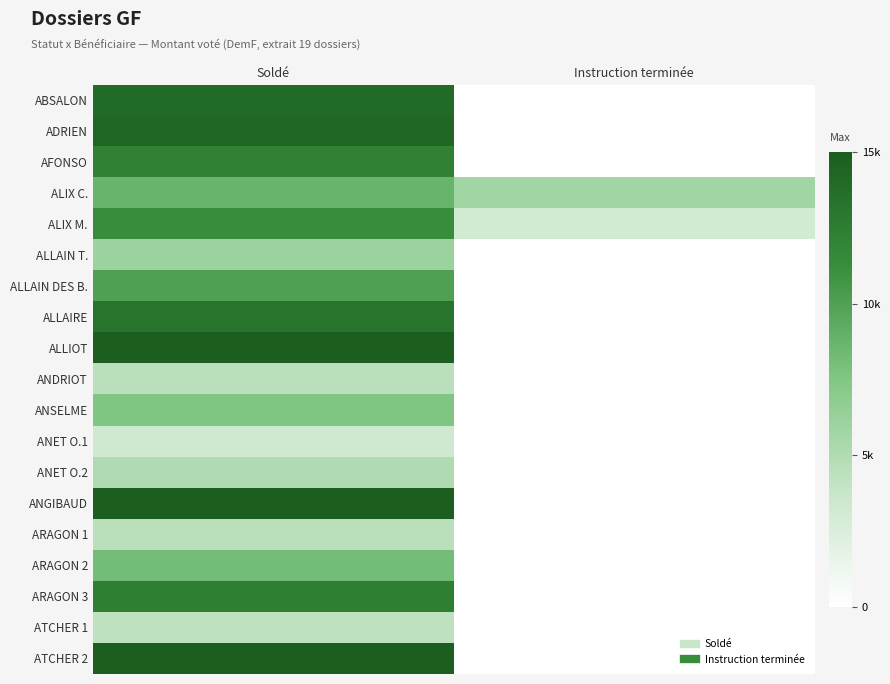

What is the difference between the highest and lowest values at Soldé?

11670.3